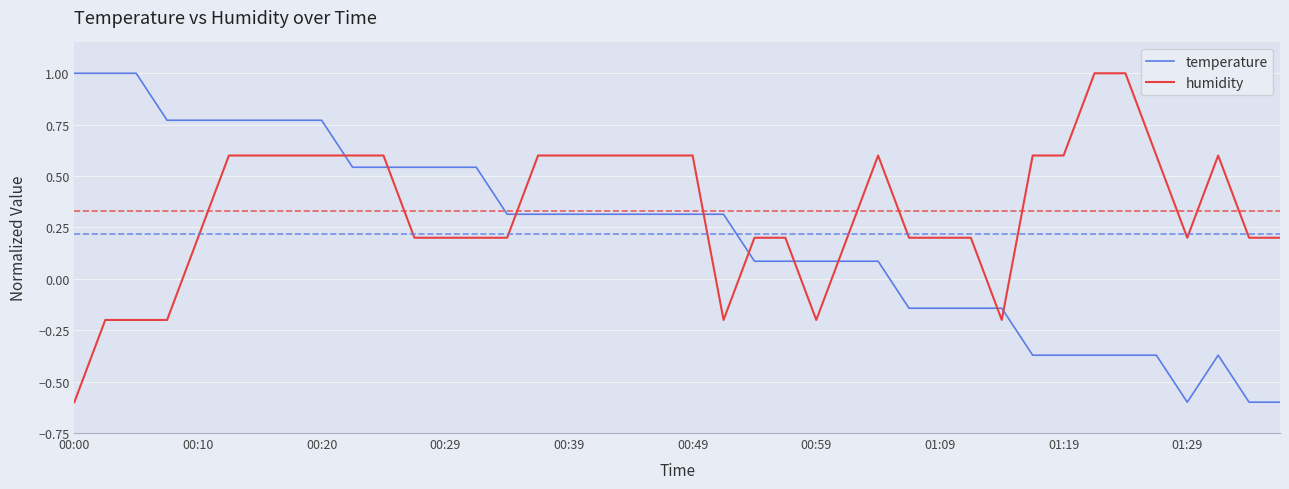

What is the highest value of the humidity series?

1.0